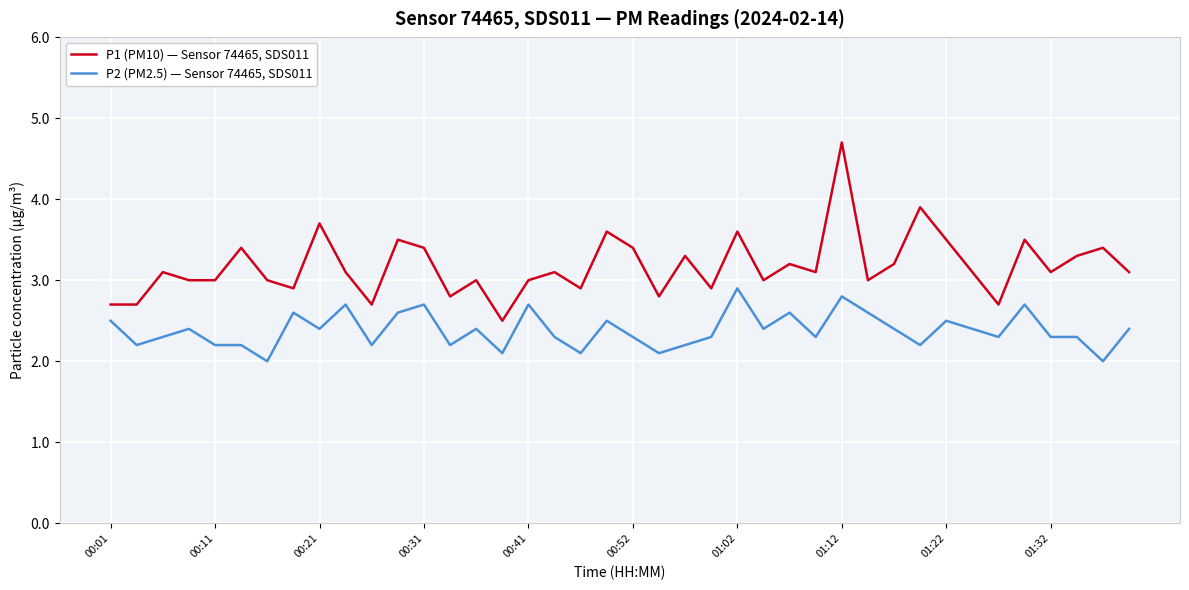

True or false: P2 (PM2.5) — Sensor 74465, SDS011 and P1 (PM10) — Sensor 74465, SDS011 intersect in this chart.

False